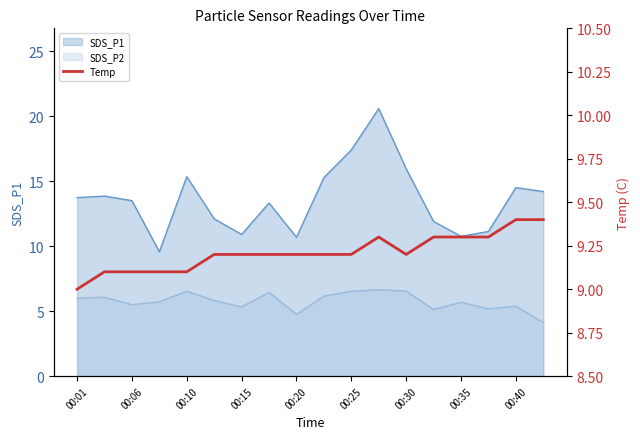

Reading left to right, transcribe all the data shown in this chart.

9.0	9.1	9.1	9.1	9.1	9.2	9.2	9.2	9.2	9.2	9.2	9.3	9.2	9.3	9.3	9.3	9.4	9.4